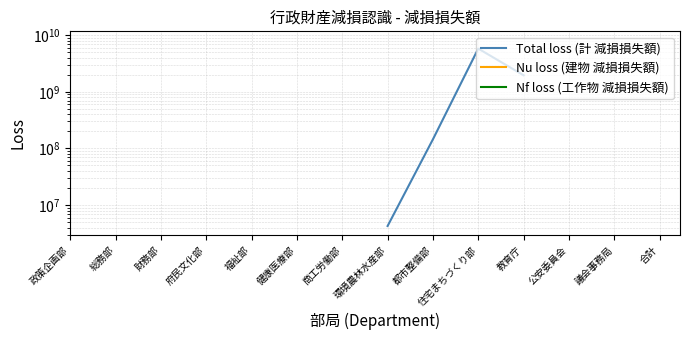

List the series in order of their overall mean, lowest first.

Total loss (計 減損損失額), Nu loss (建物 減損損失額), Nf loss (工作物 減損損失額)